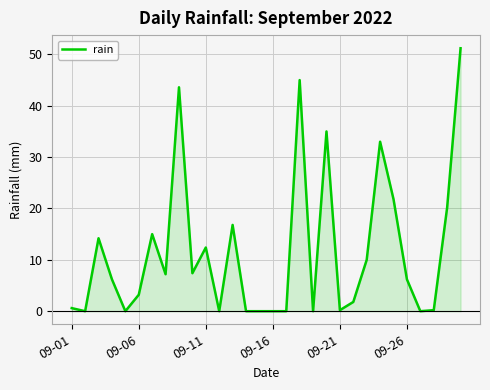

What is the greatest value displayed?

51.2